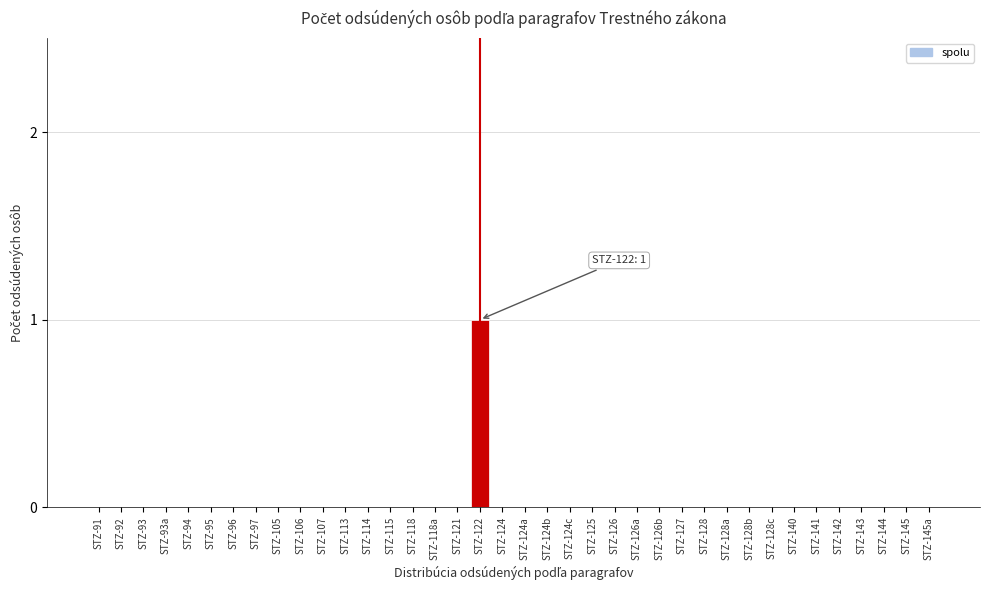

At which category does the chart reach its peak across all series?

STZ-122